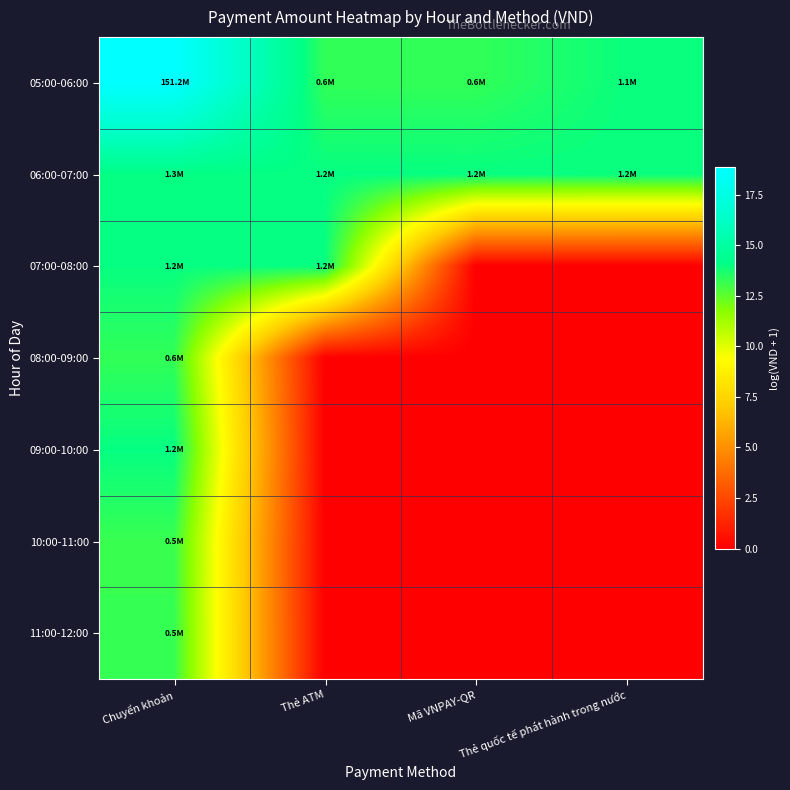

Reading left to right, what are all the values shown in this chart?

05:00-06:00: Chuyển khoản=18.8	Thẻ ATM=13.3	Mã VNPAY-QR=13.3	Thẻ quốc tế phát hành trong nước=13.9
06:00-07:00: Chuyển khoản=14.0	Thẻ ATM=14.0	Mã VNPAY-QR=14.0	Thẻ quốc tế phát hành trong nước=14.0
07:00-08:00: Chuyển khoản=14.0	Thẻ ATM=14.0	Mã VNPAY-QR=0.0	Thẻ quốc tế phát hành trong nước=0.0
08:00-09:00: Chuyển khoản=13.3	Thẻ ATM=0.0	Mã VNPAY-QR=0.0	Thẻ quốc tế phát hành trong nước=0.0
09:00-10:00: Chuyển khoản=14.0	Thẻ ATM=0.0	Mã VNPAY-QR=0.0	Thẻ quốc tế phát hành trong nước=0.0
10:00-11:00: Chuyển khoản=13.1	Thẻ ATM=0.0	Mã VNPAY-QR=0.0	Thẻ quốc tế phát hành trong nước=0.0
11:00-12:00: Chuyển khoản=13.2	Thẻ ATM=0.0	Mã VNPAY-QR=0.0	Thẻ quốc tế phát hành trong nước=0.0